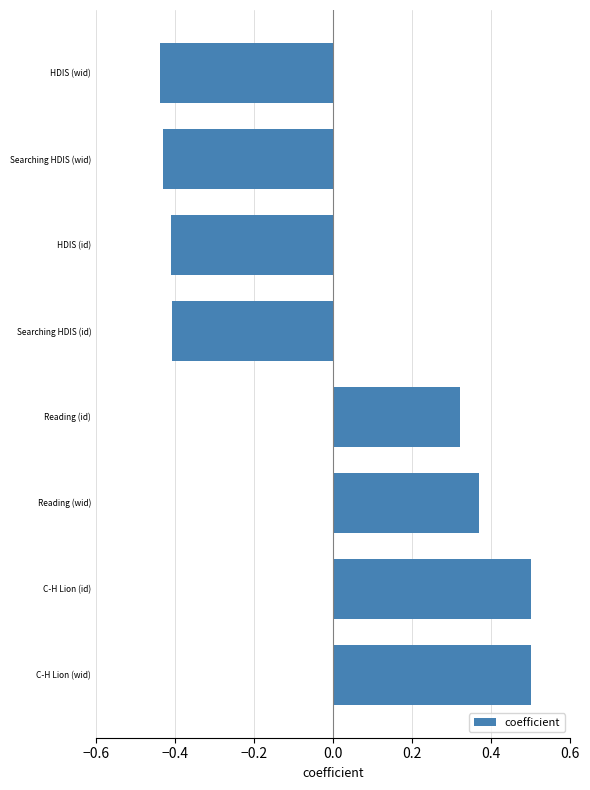

What is the greatest value displayed?

0.5